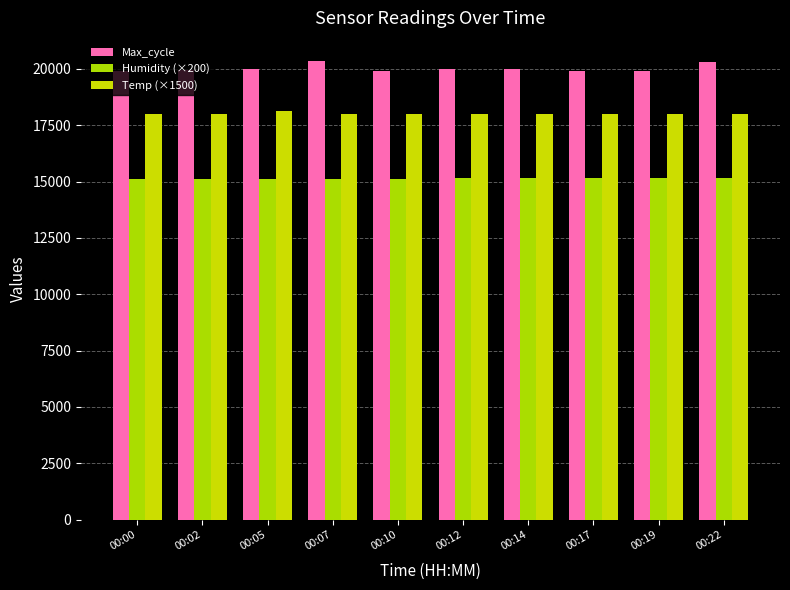

What is the sum of all Humidity (×200) values?

151260.0